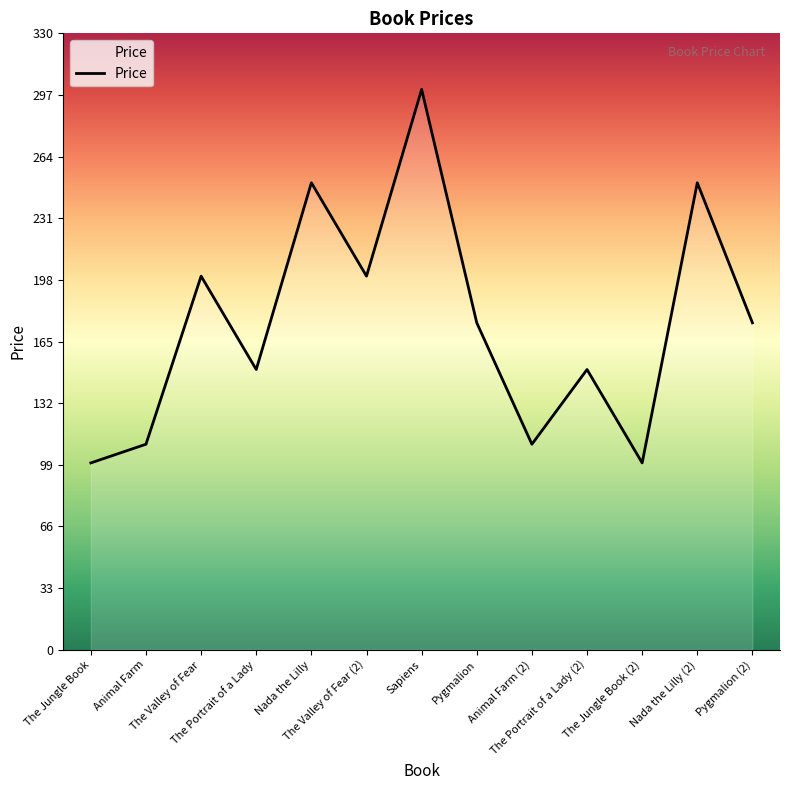

Count the number of categories in the chart.

13